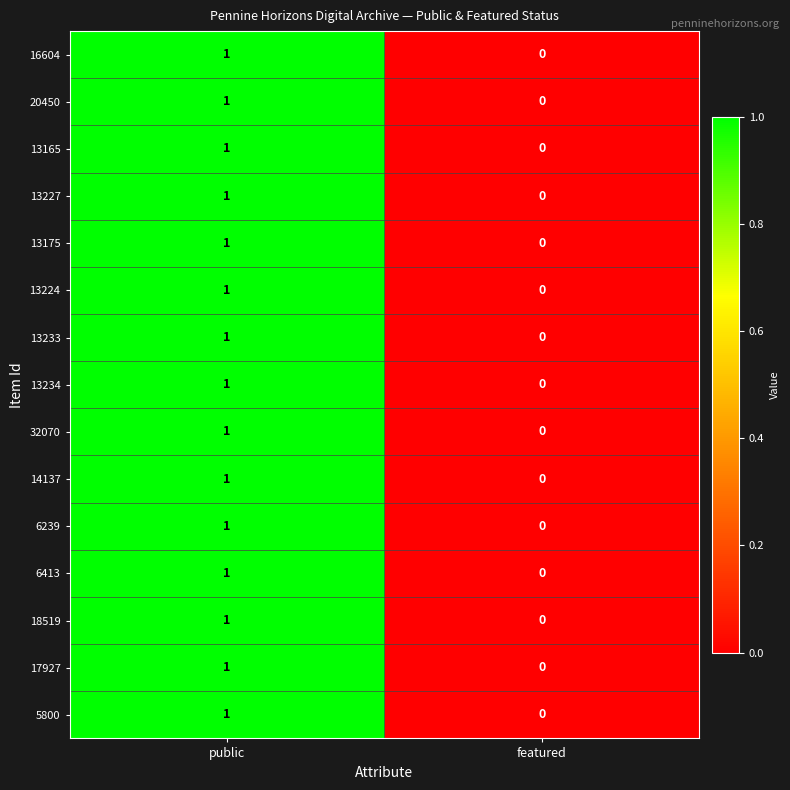

Which label corresponds to the smallest value in the chart?

featured